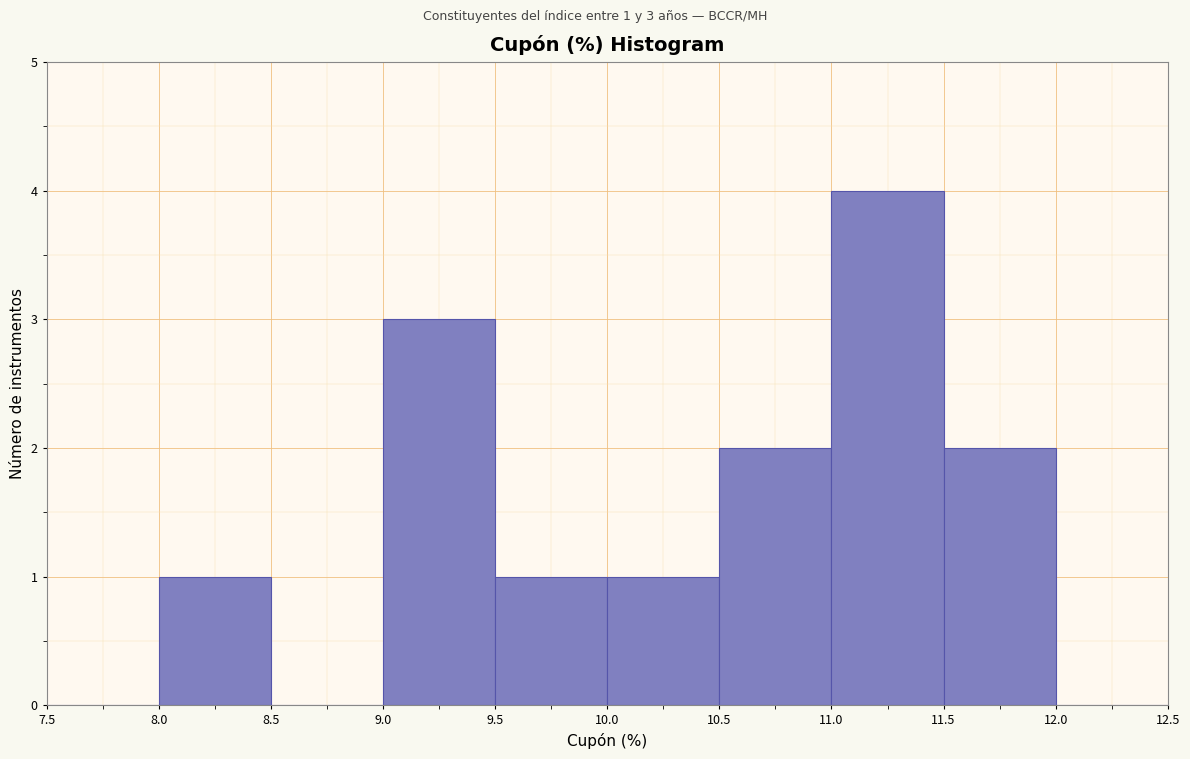

Which range on the x-axis has the tallest bar?

11.0 to 11.5